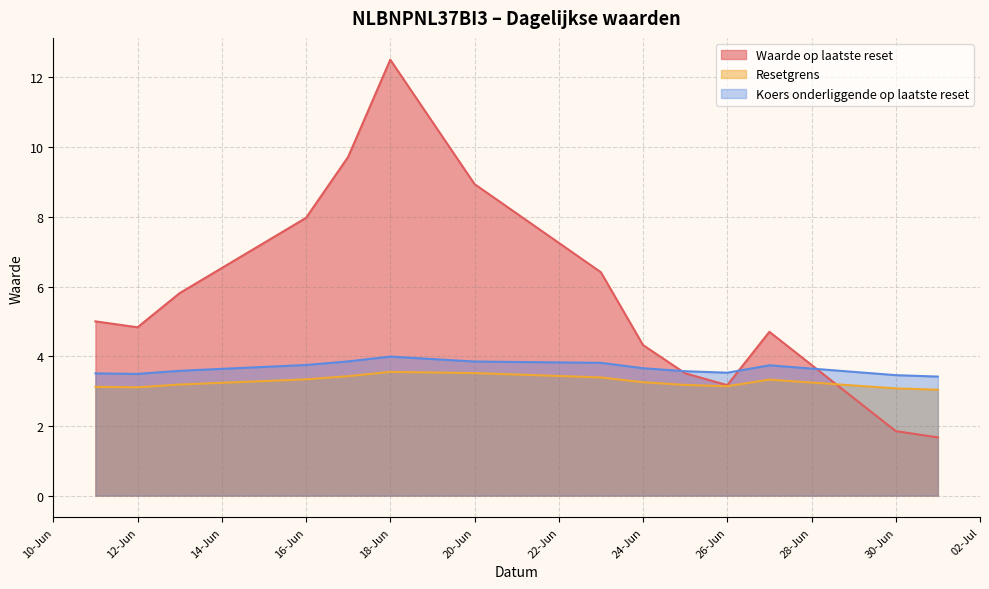

At which category is the sum across all series the highest?

18-Jun